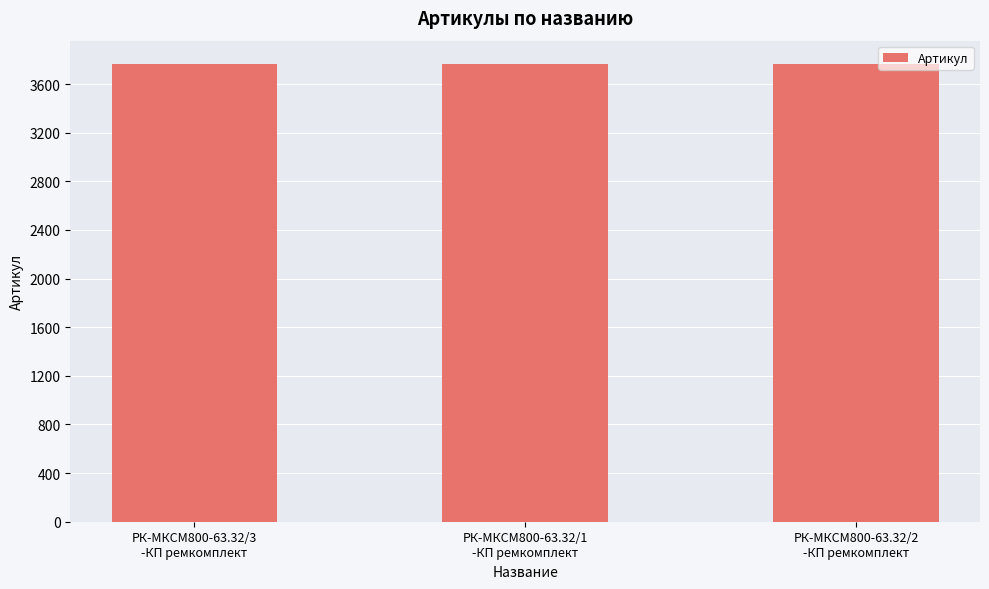

What is the maximum value shown in the chart?

3769